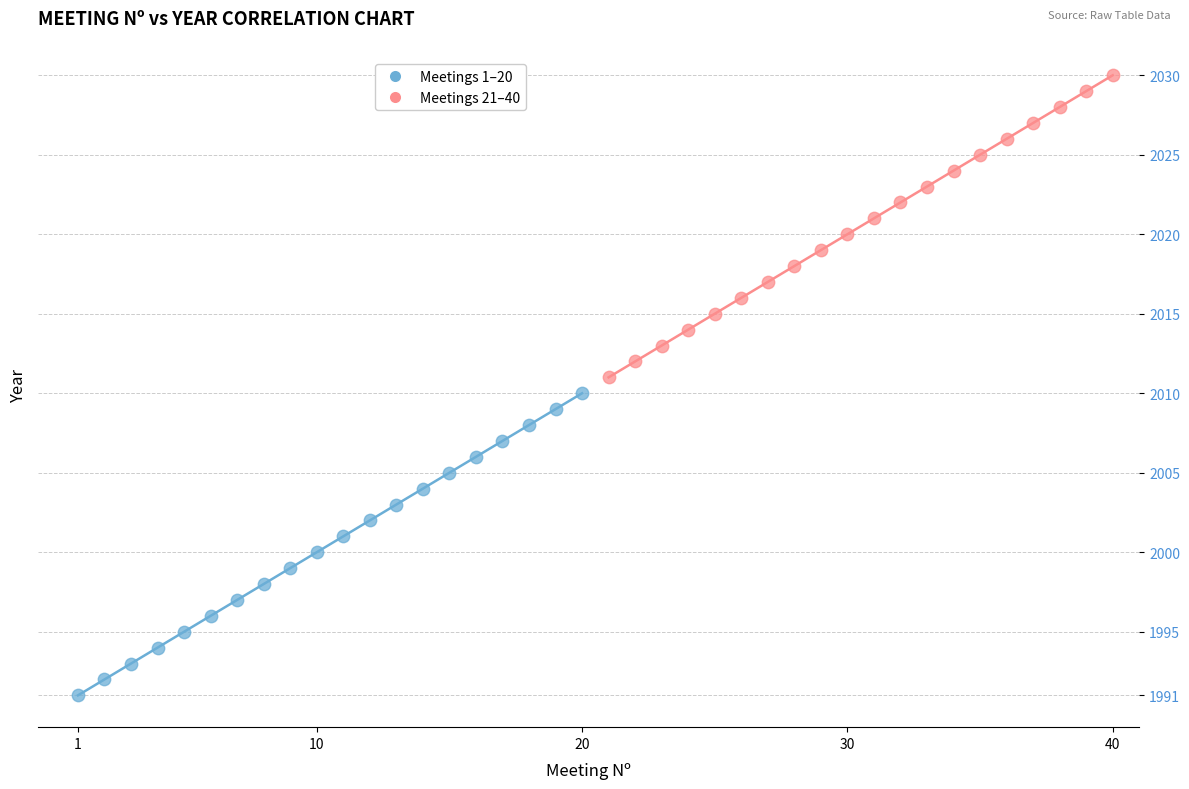

Which series contains the lowest Y value?

Meetings 1–20